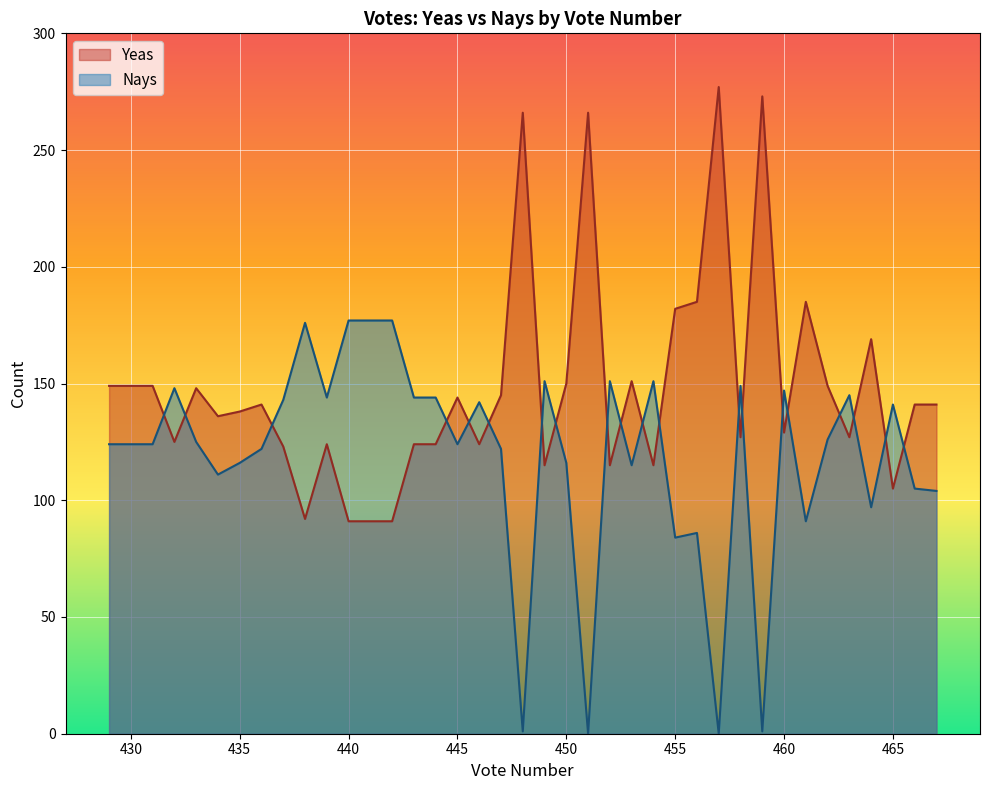

Between 464 and 463, which series saw the biggest shift?

Nays